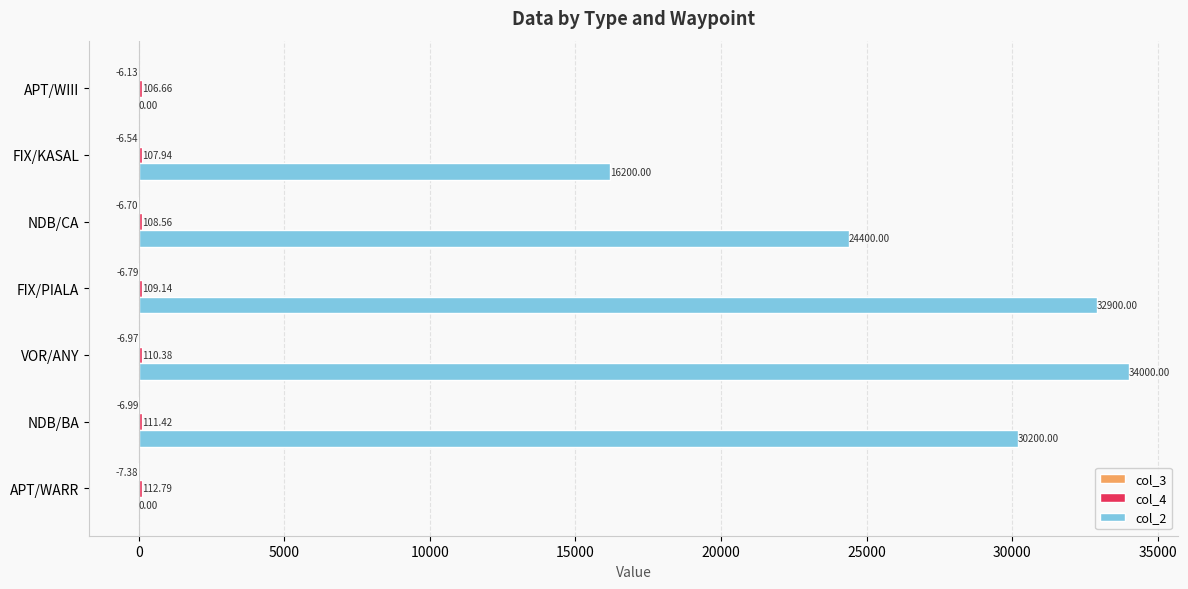

Which series has the largest total across all categories?

col_2